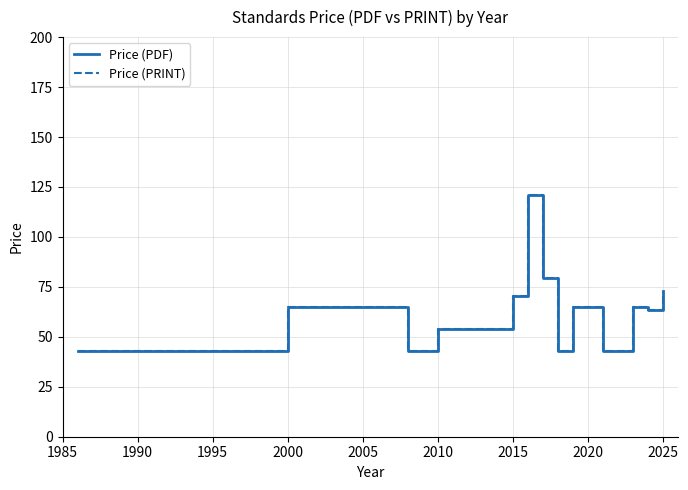

What are all the series names shown in the legend?

Price (PDF), Price (PRINT)